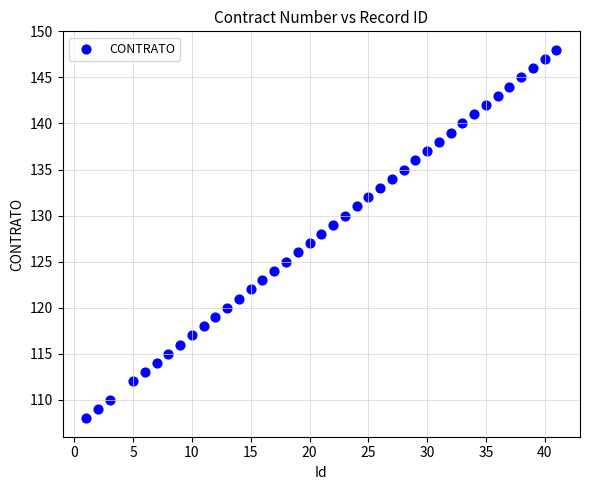

What is the range of X values (max minus min)?

40